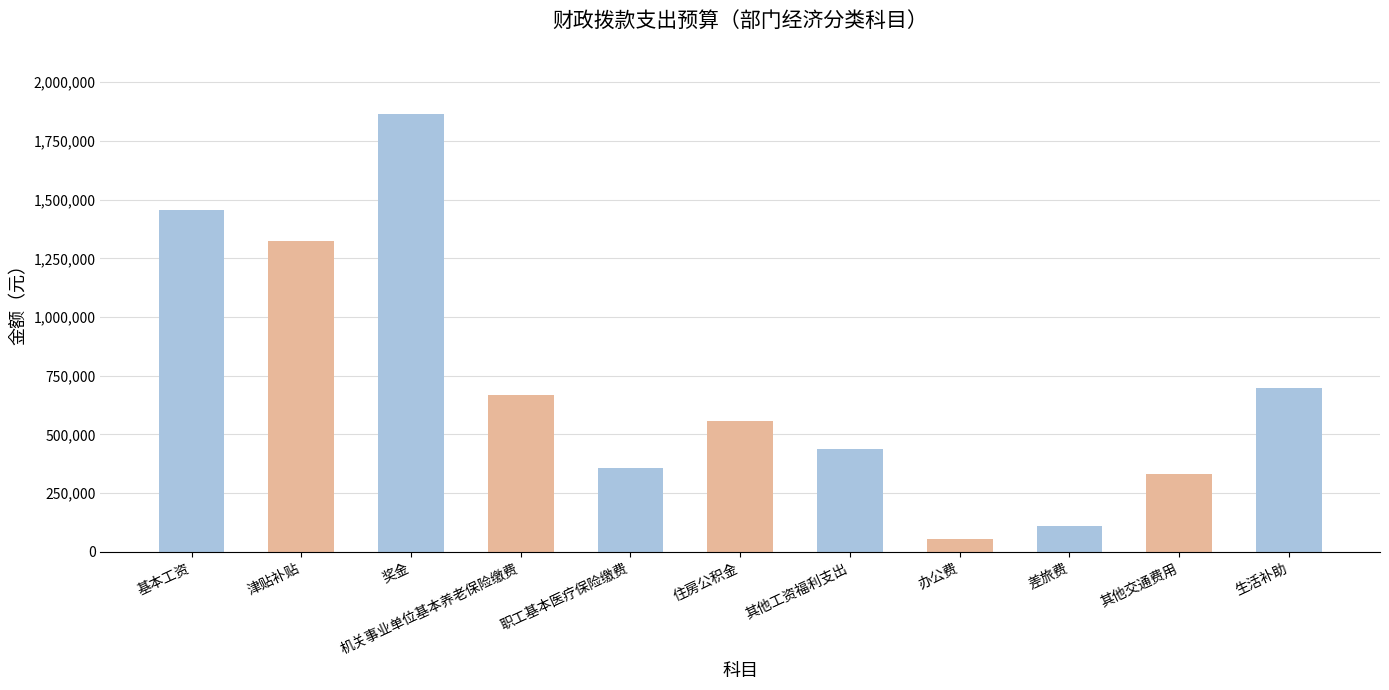

Does the chart contain stacked bars?

No